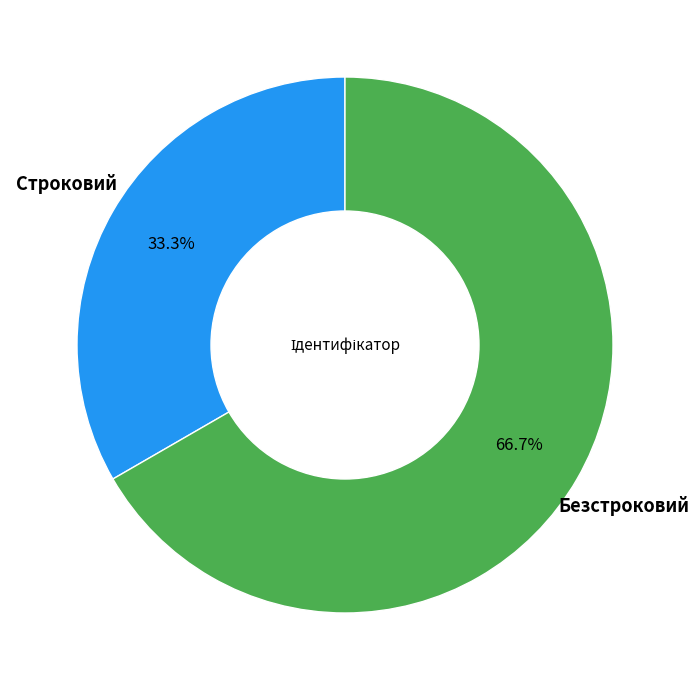

Is there a majority slice in this chart?

Yes